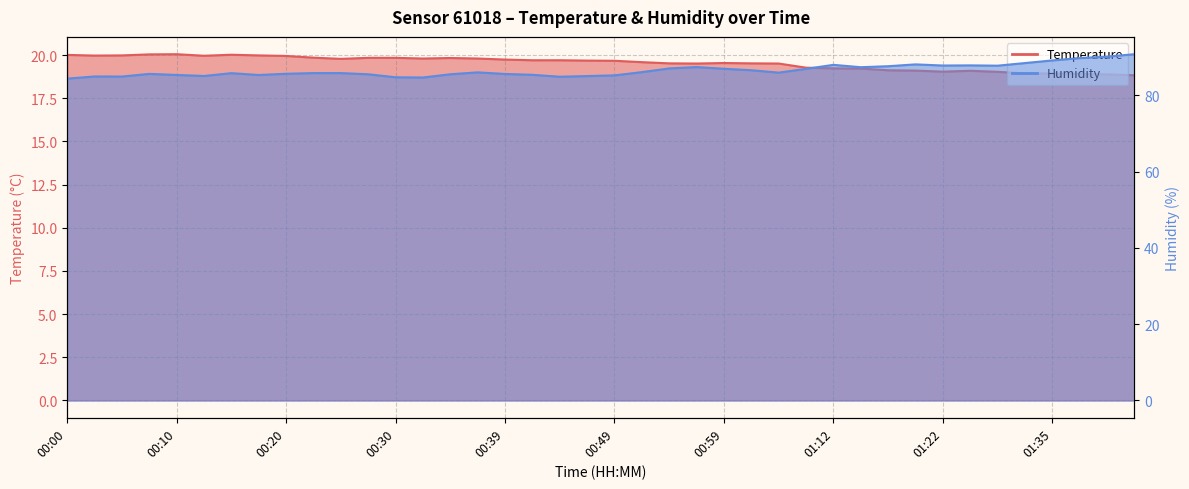

What is the difference between the Humidity values at 00:56 and 00:44?

2.5